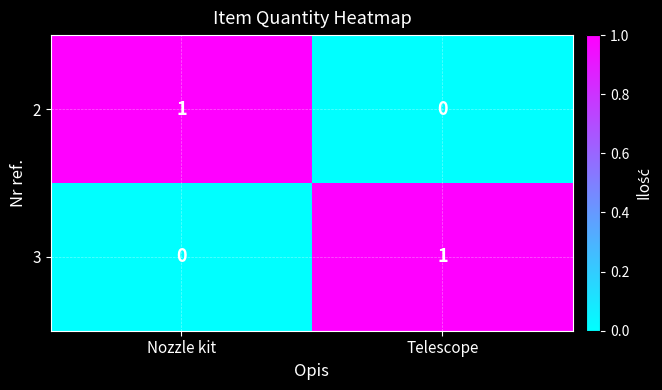

Rank the series at Telescope from lowest to highest value.

2, 3